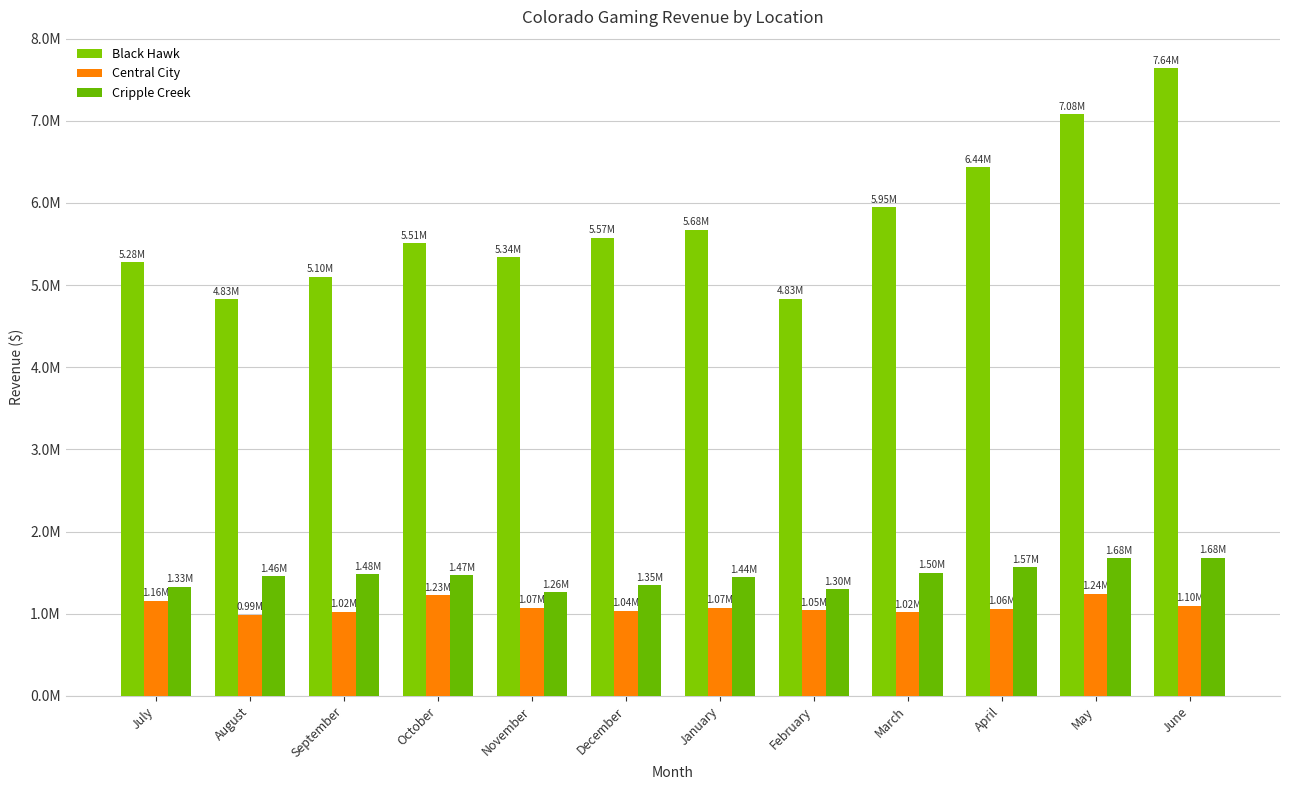

What value does the Cripple Creek series have at May?

1677074.5